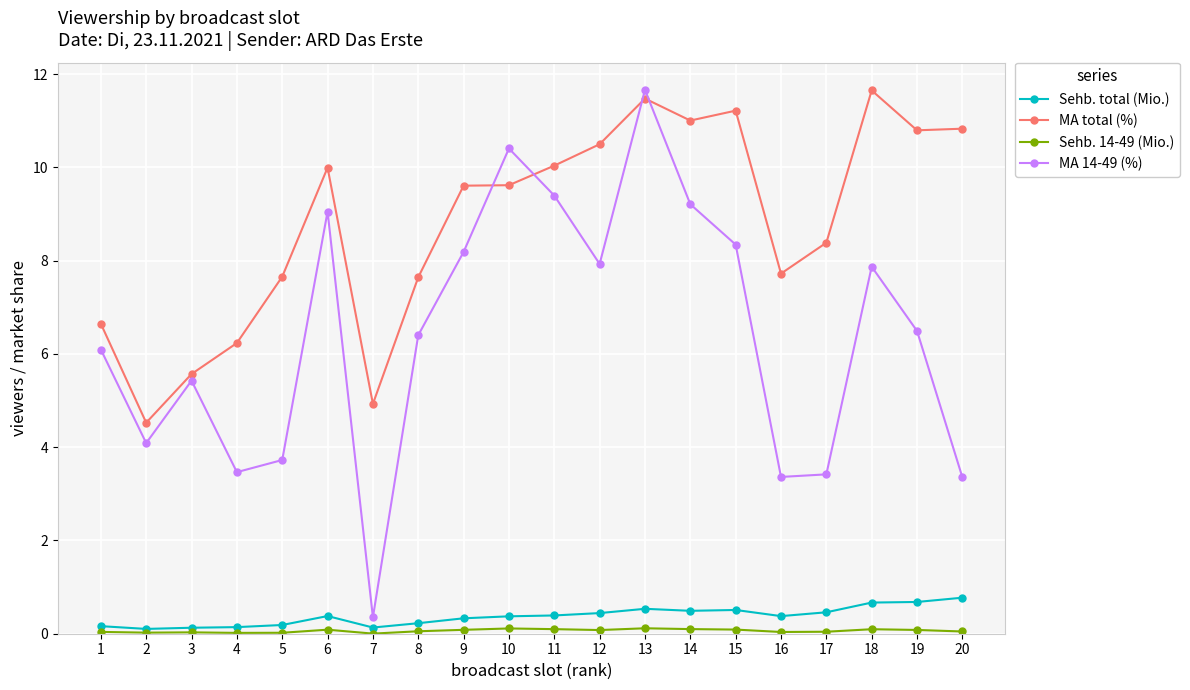

What is the approximate value of MA total (%) at 5?

7.7